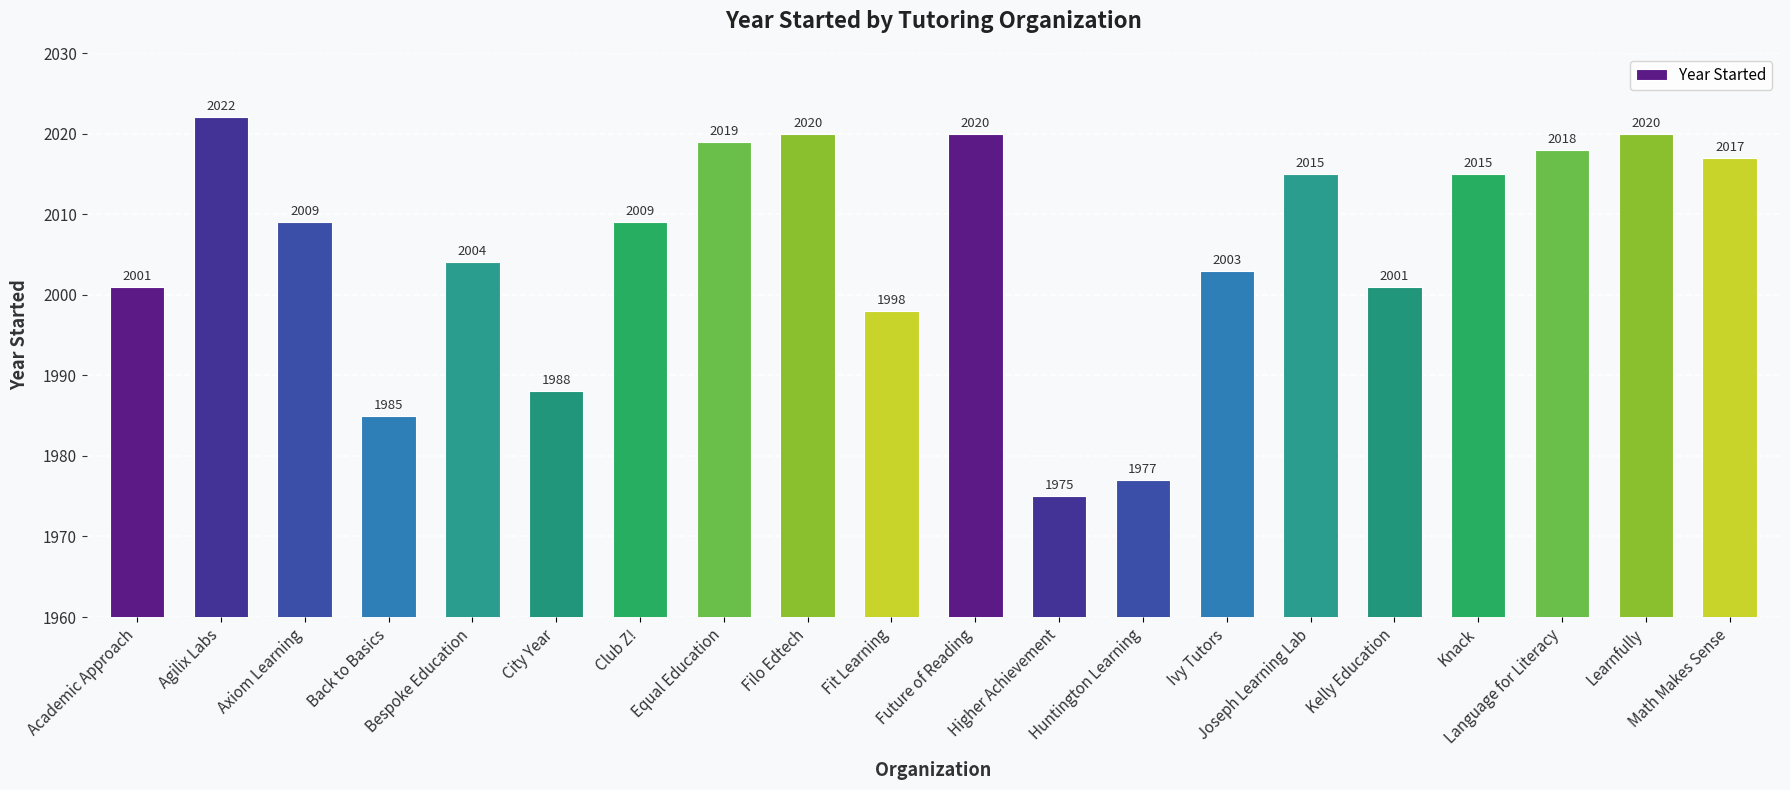

What is the value of the 14th bar from the left?

2003